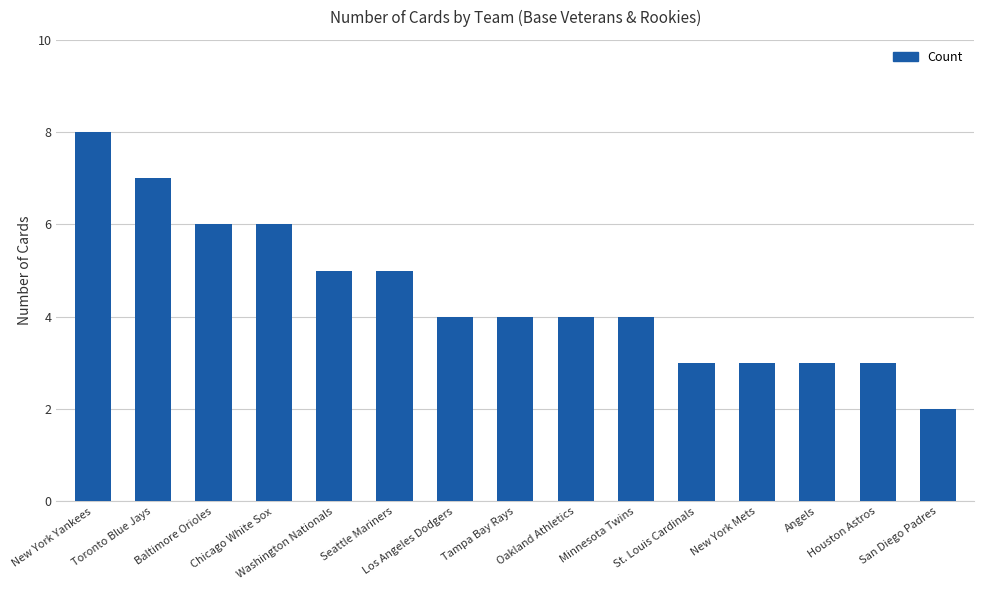

What is the value of the 14th bar from the left?

3